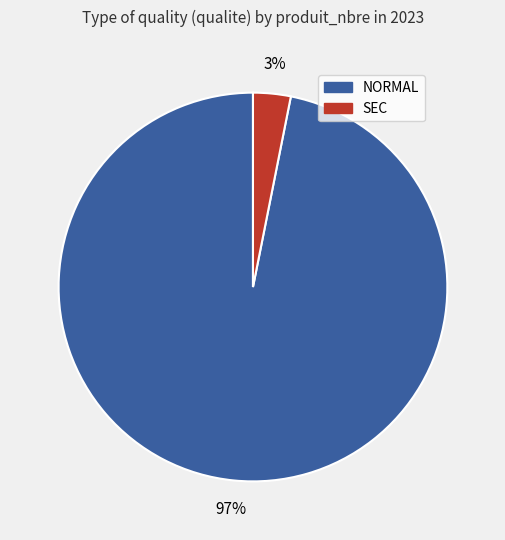

How many slices are in this pie chart?

2